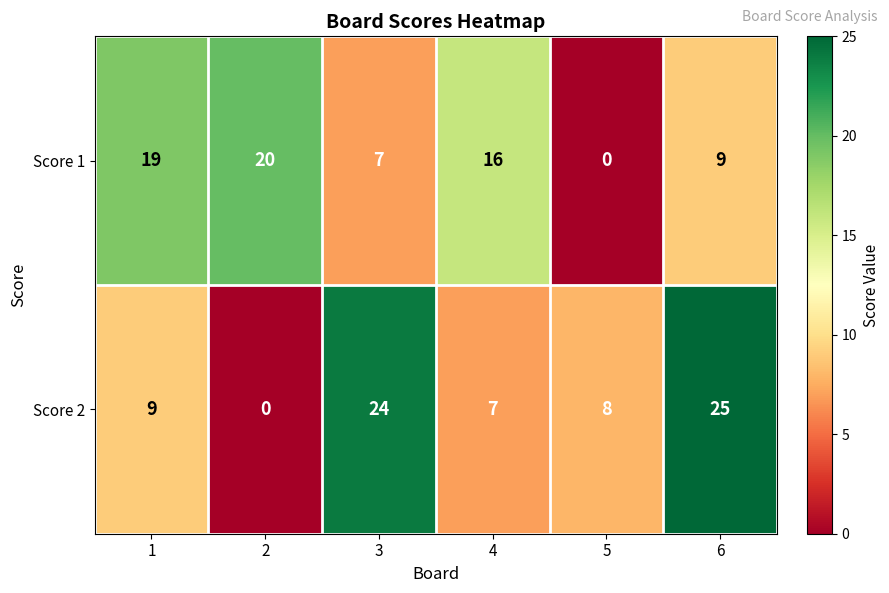

What is the total value across all series at 5?

8